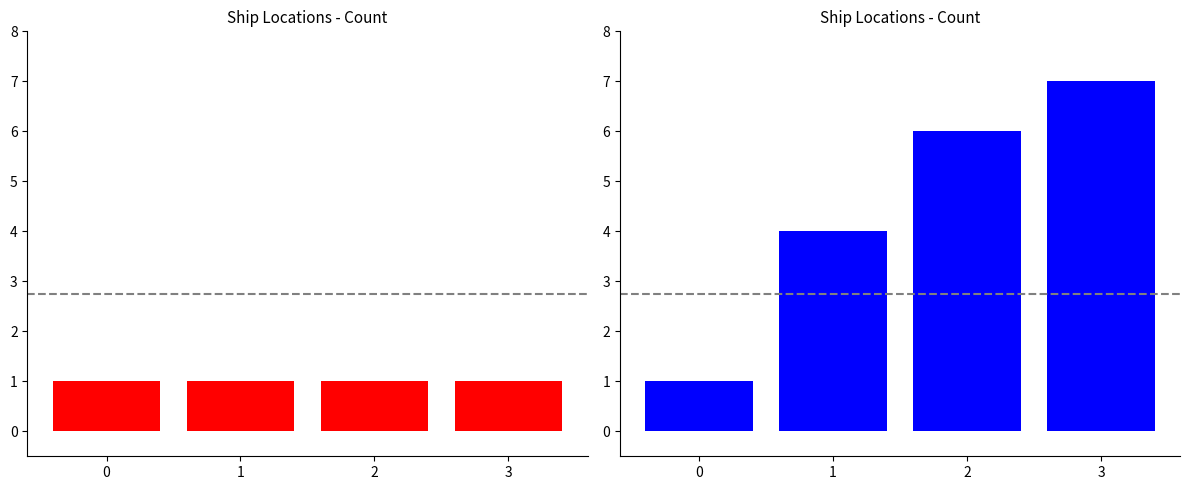

What is the total value across all series at 2?

7